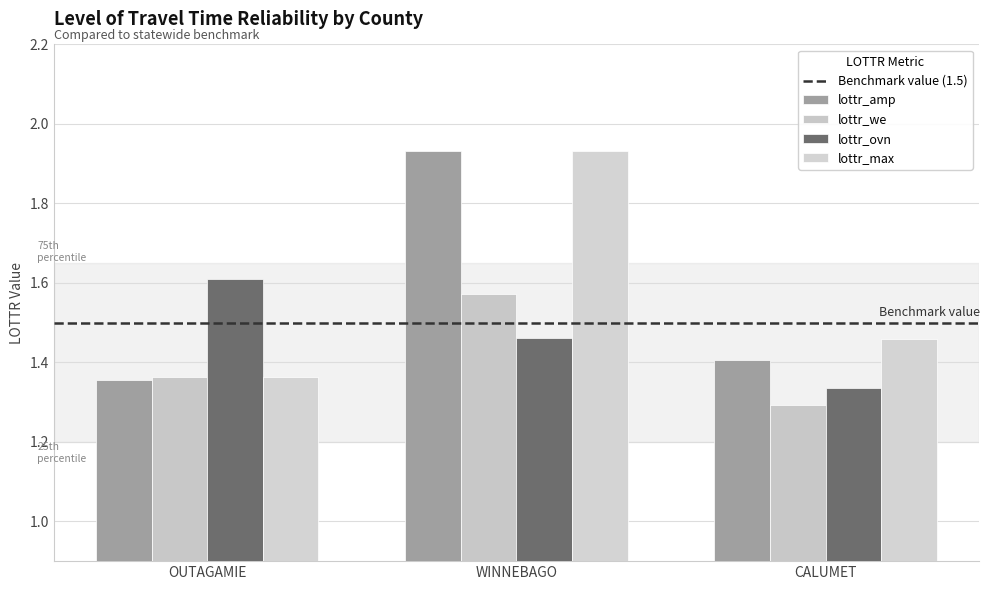

How many series are shown in this chart?

4